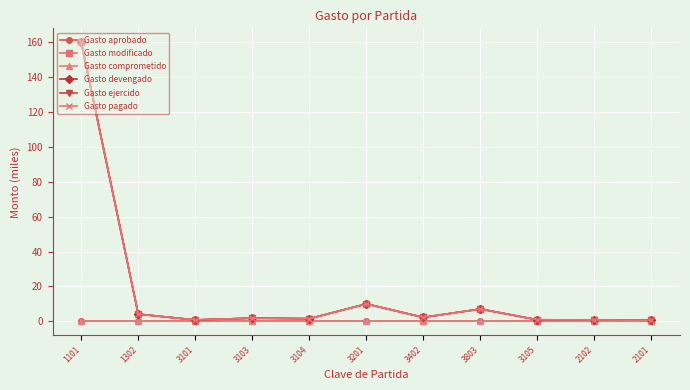

Which category has the lowest value across all series?

1101